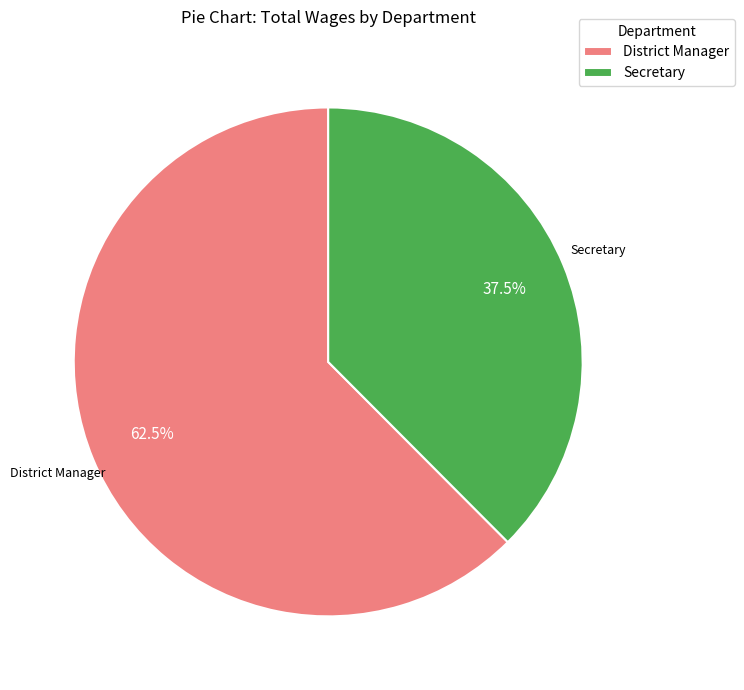

How many slices are in this pie chart?

2